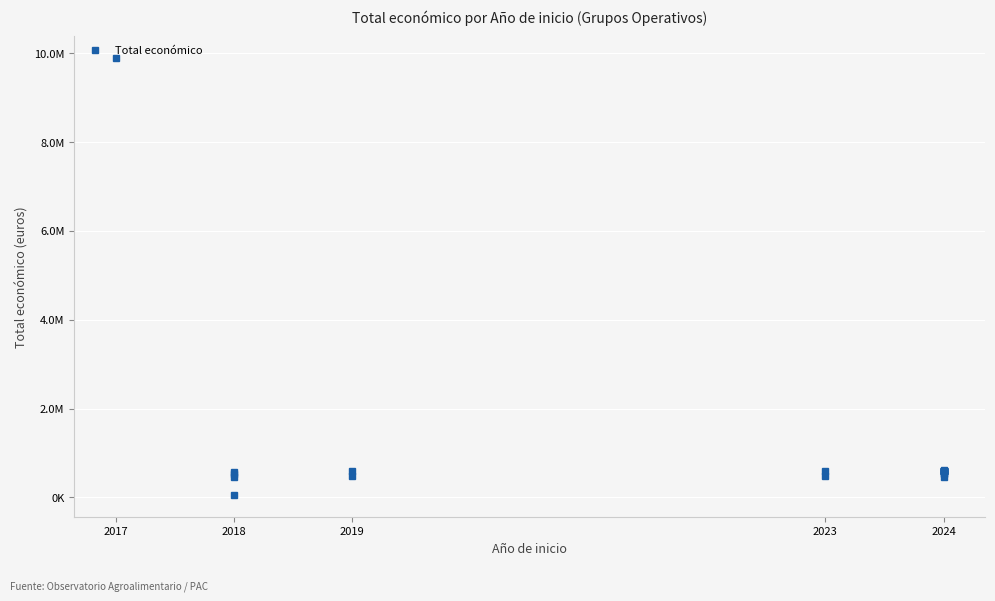

At which label is the value closest to 4973246?

2024